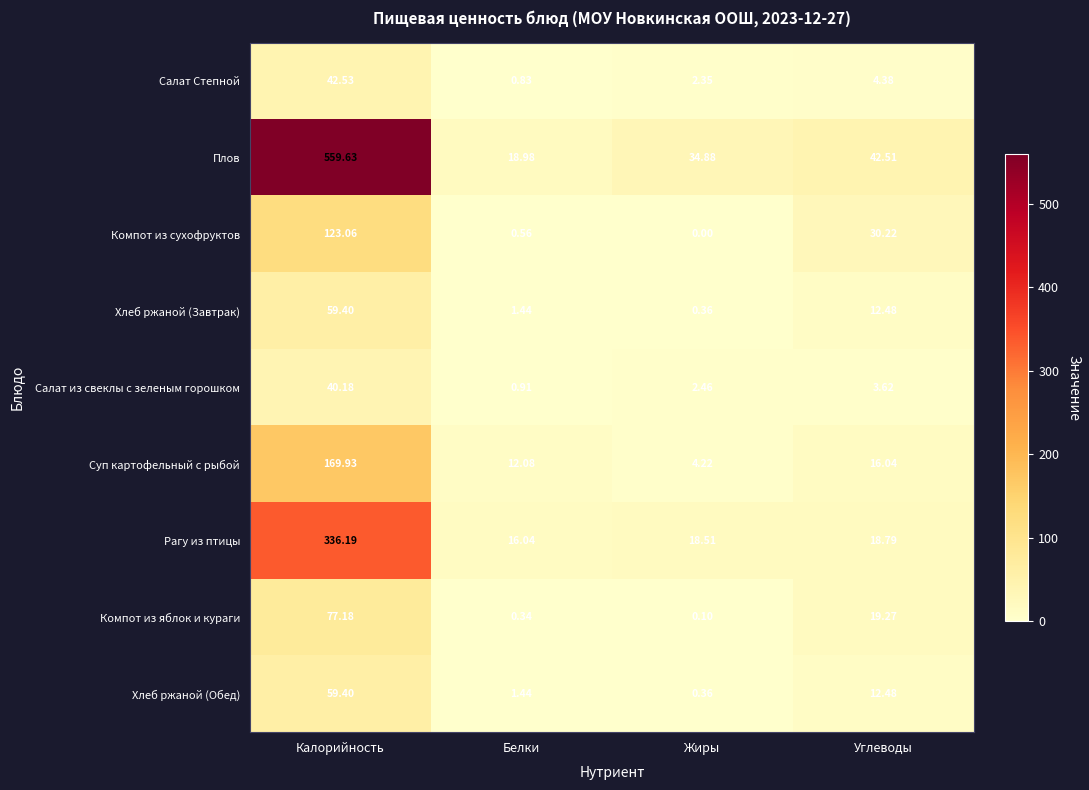

Which series has the widest spread of values?

Плов